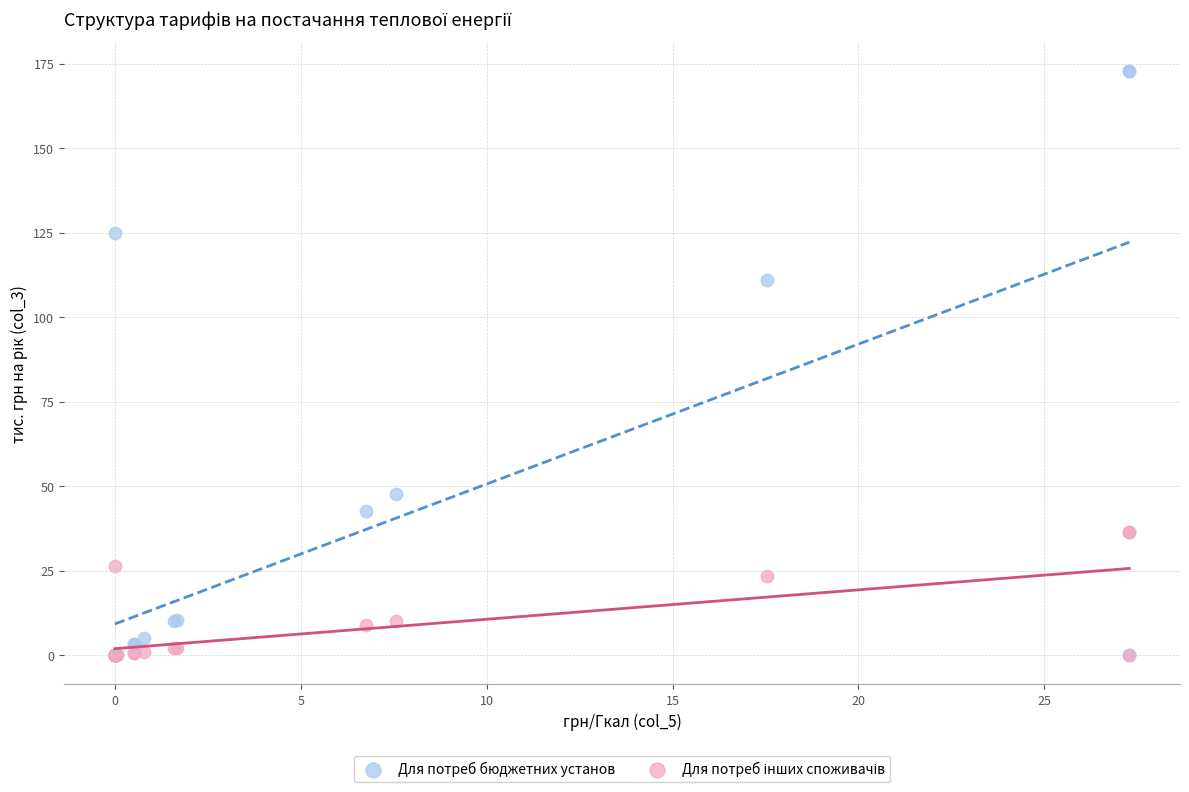

Which series has the largest Y range (max minus min)?

Для потреб бюджетних установ